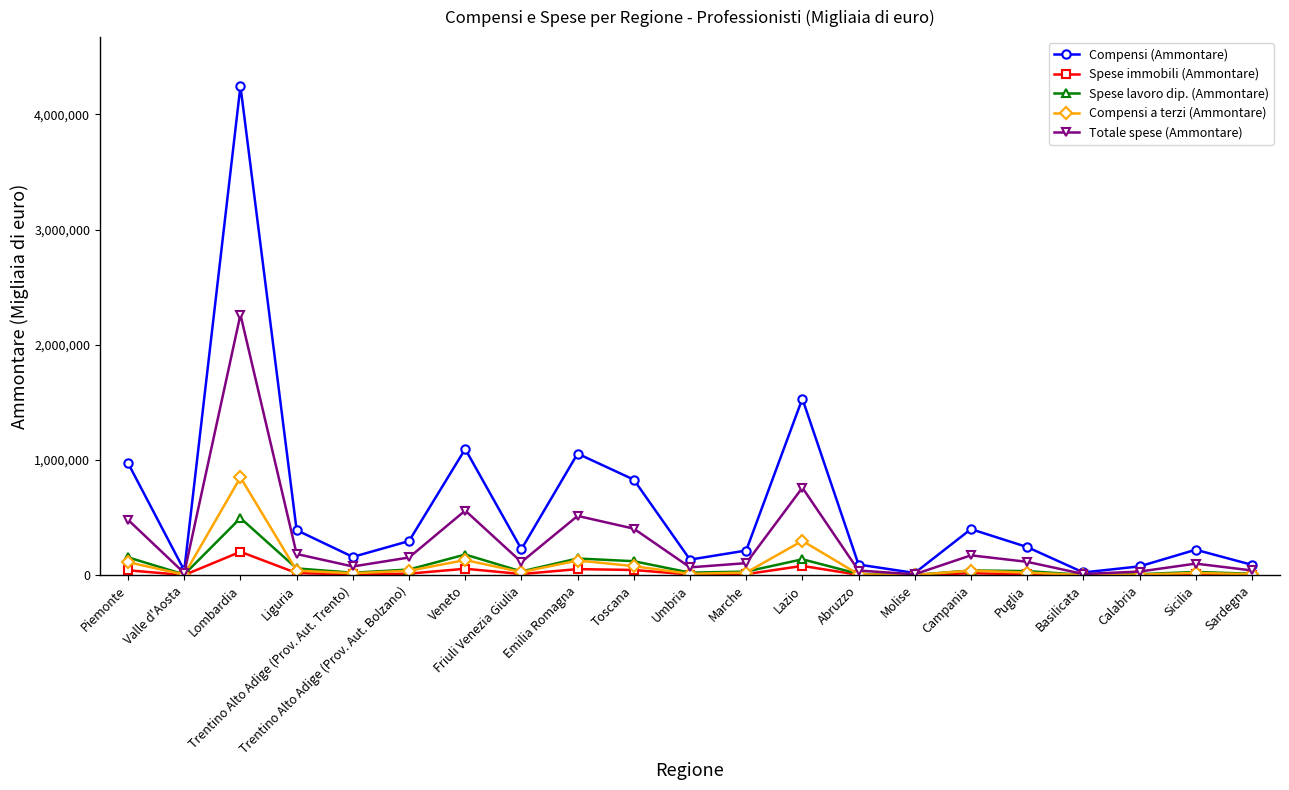

What is the difference between the highest and lowest values at Marche?

204977